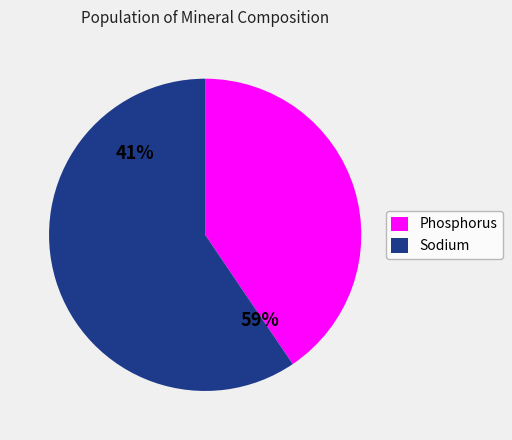

Which category has the biggest portion of the pie?

Sodium